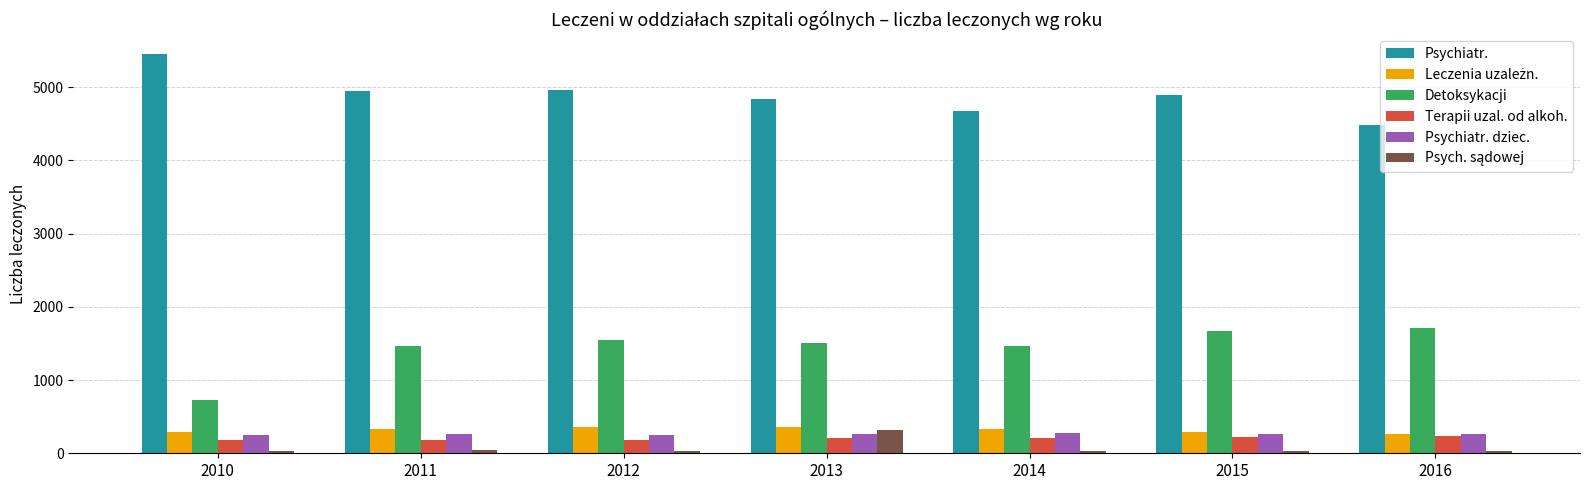

How many categories are shown in the chart?

7